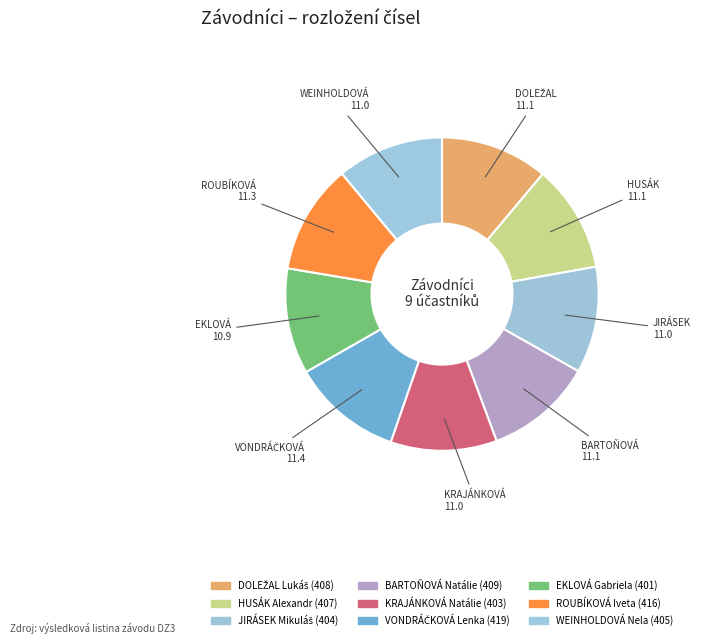

What is the ratio of the value at WEINHOLDOVÁ Nela to the value at VONDRÁČKOVÁ Lenka?

1.0